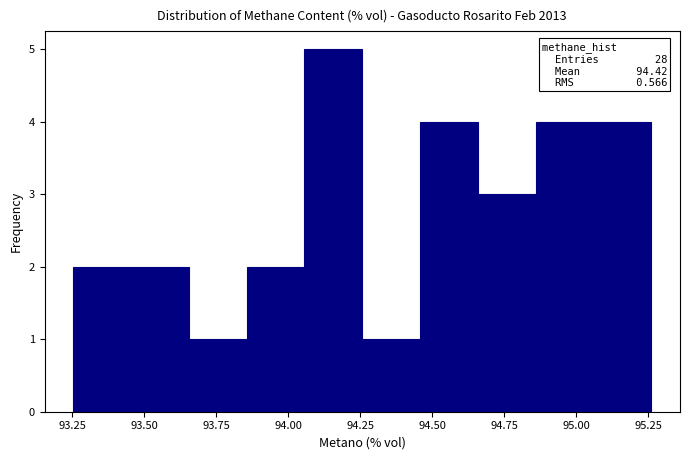

Over which range of the x-axis is the bar tallest?

94.05 to 94.25